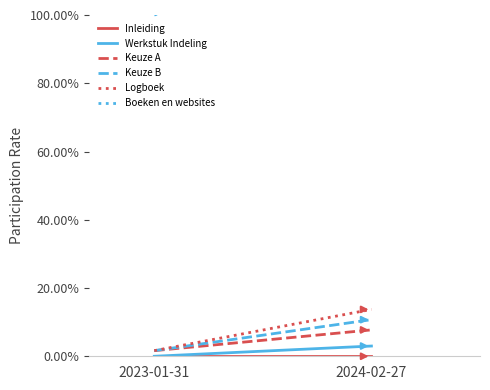

What is the label of the 2nd point from the left?

2024-02-27